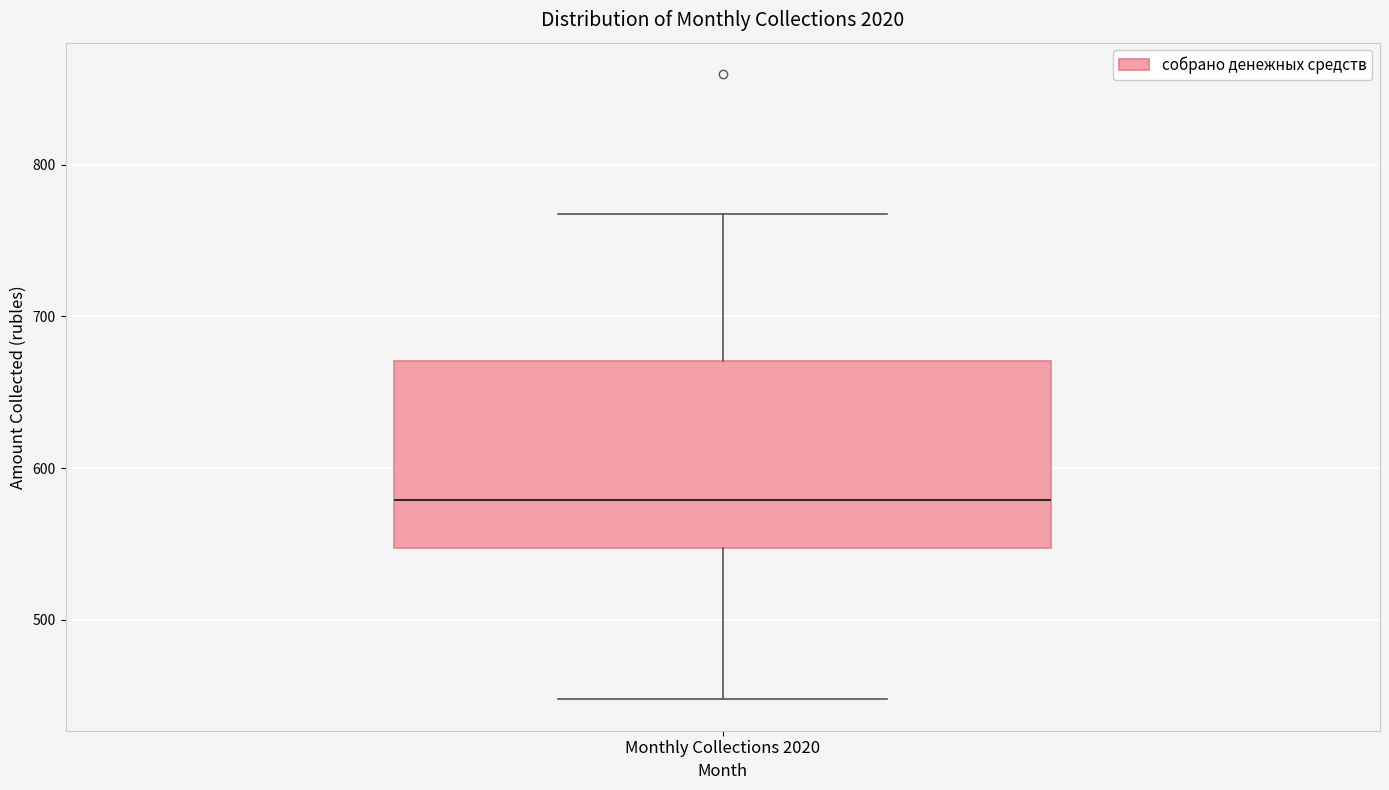

Transcribe this box plot: give where the median line is, the range the box spans, and where the two whiskers end, as read against the y-axis. The values are not printed on the chart, so give them approximately, as read against the axis.

median 580, box 550 to 670, whiskers 450 to 770